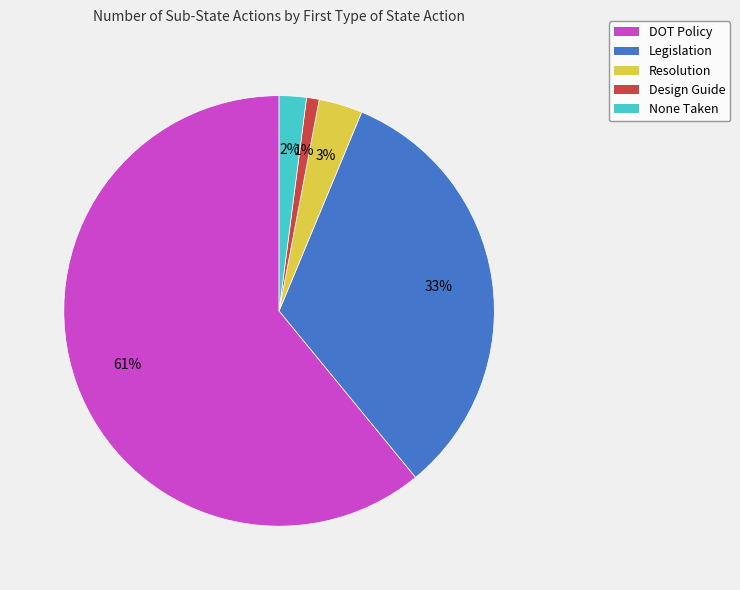

To the nearest percent, what is the difference between the largest and smallest slice percentages?

60%